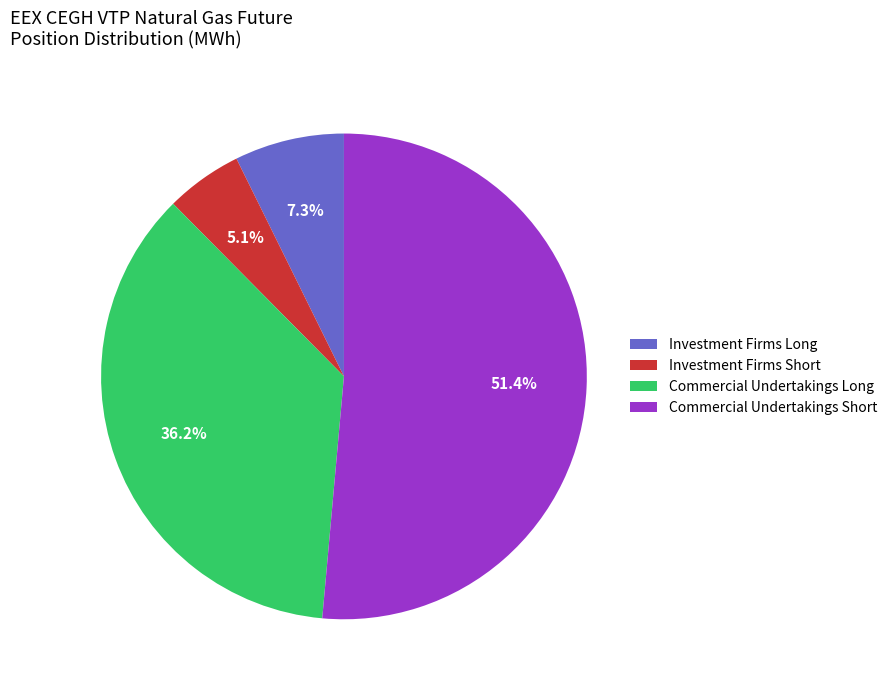

Does Commercial Undertakings Long account for over 50% of the chart?

No